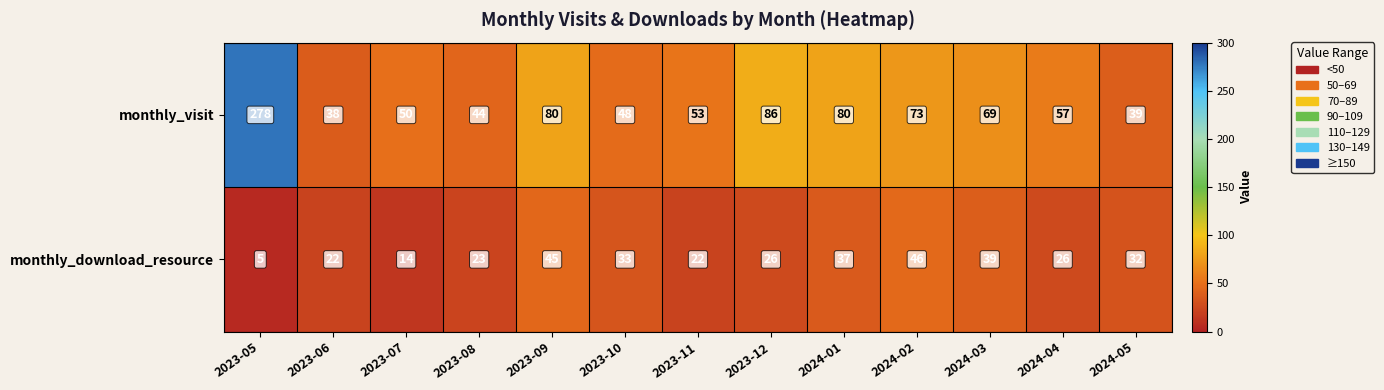

What is the difference between the maximum and second lowest values in the monthly_download_resource series?

32